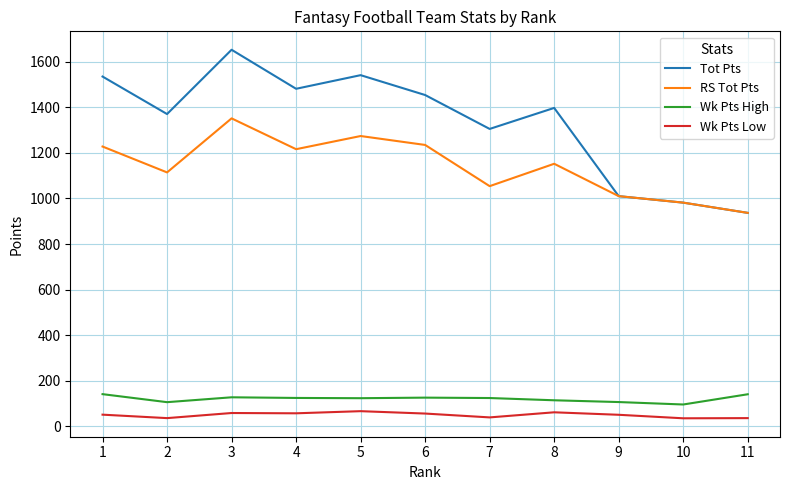

What is the difference between the second highest and second lowest values in the Wk Pts Low series?

25.5